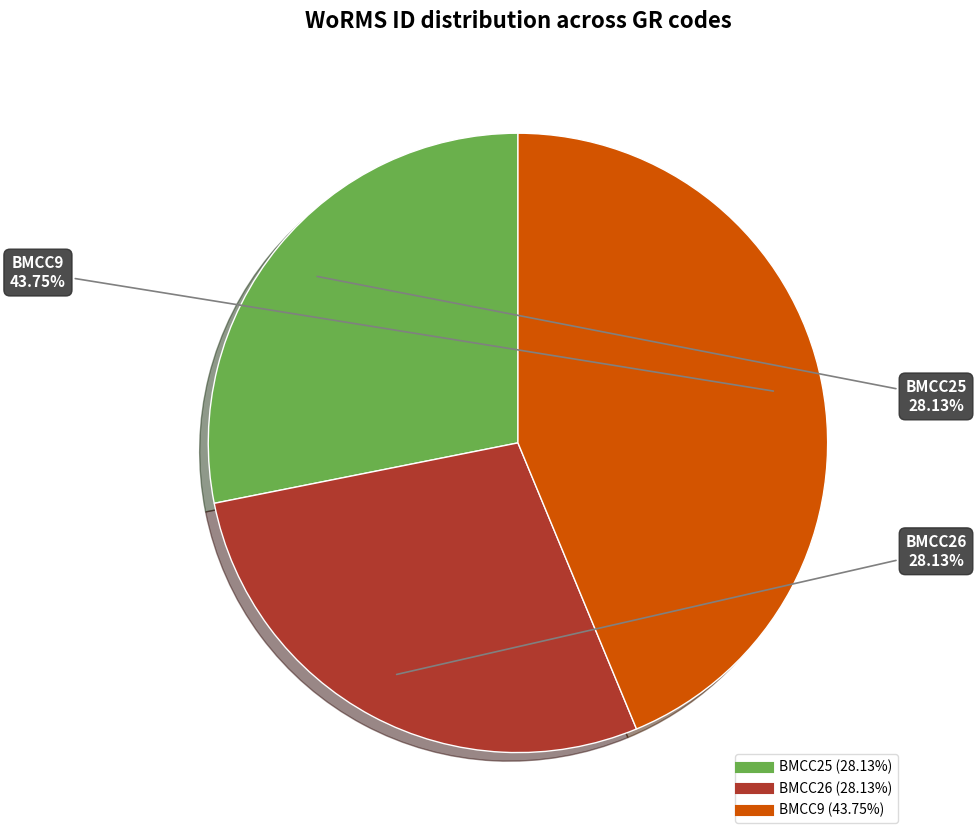

Which category has the biggest portion of the pie?

BMCC9